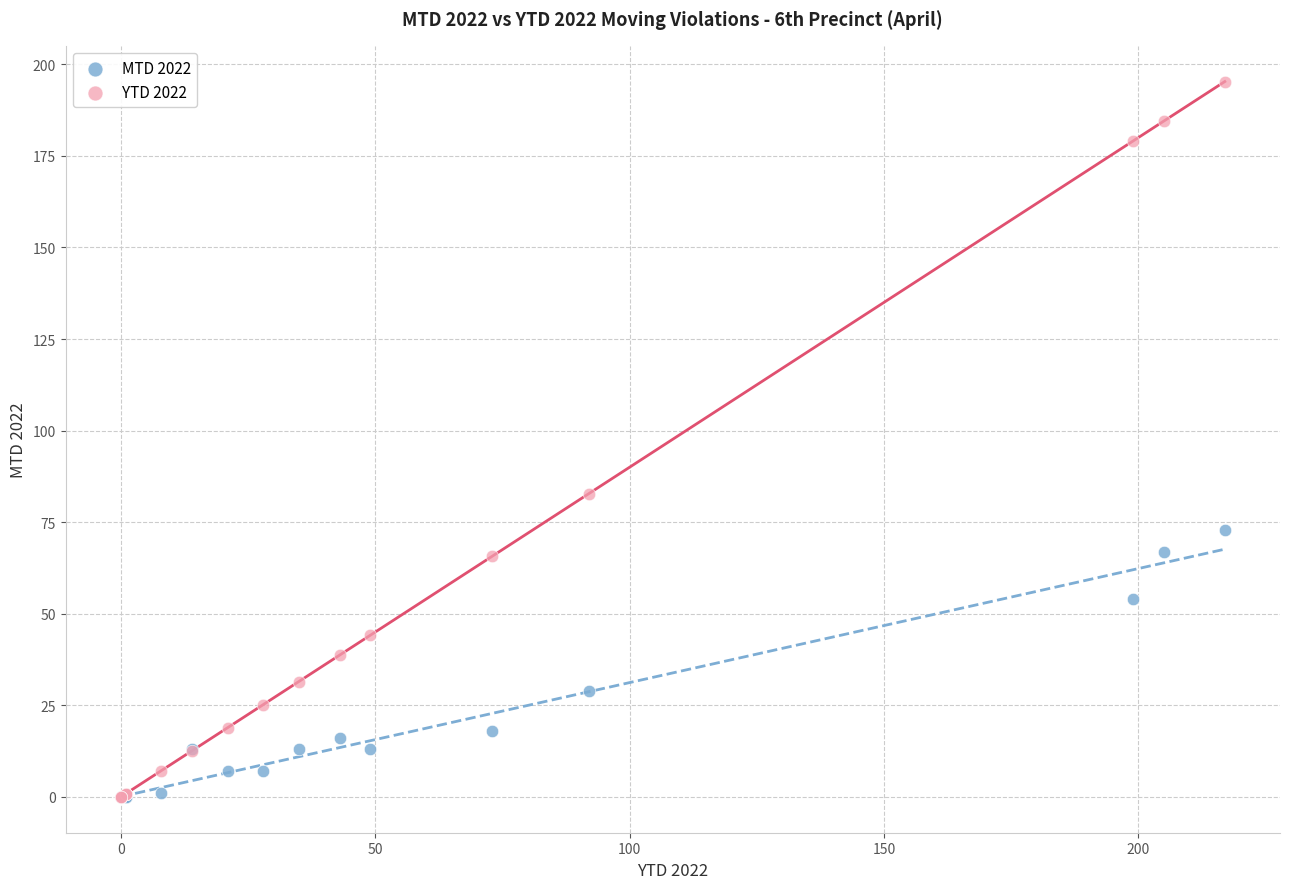

In the YTD 2022 series, what Y value is closest to 97?

82.8